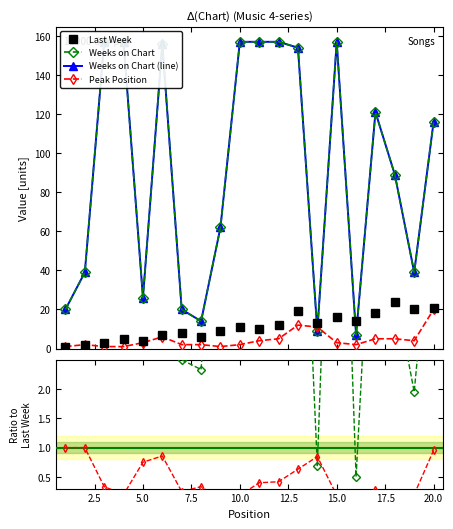

True or false: Peak Position has more than 1 points higher than both neighbors.

True